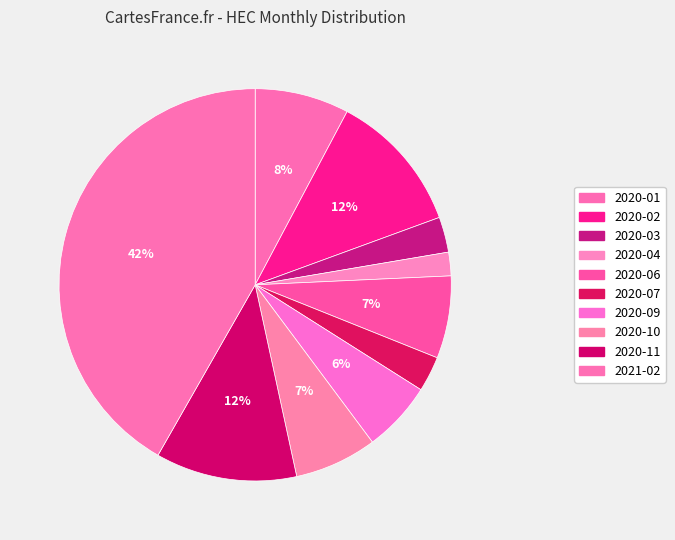

What percentage do 2020-02 and 2020-03 together represent?

14.6%